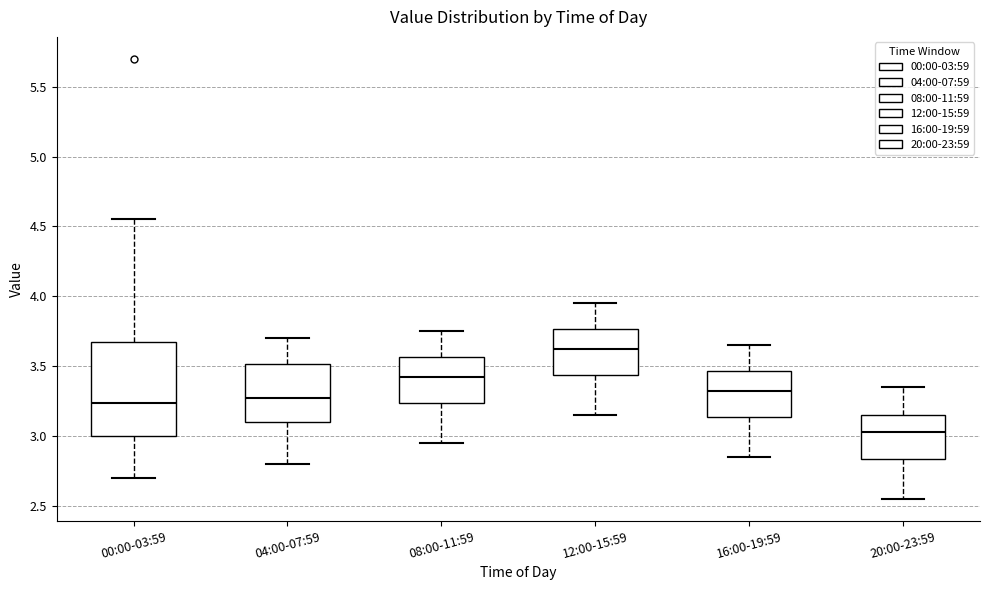

Which box is the tallest, from its lower edge to its upper edge?

00:00-03:59